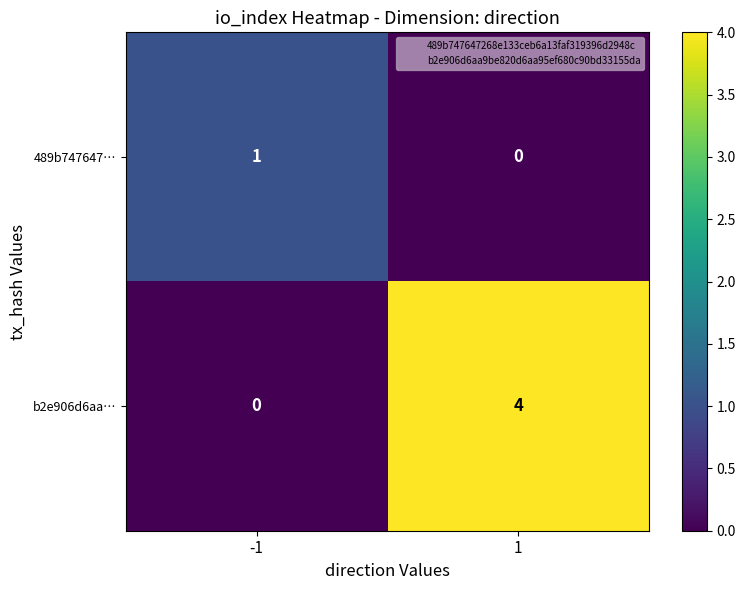

What is the difference between the b2e906d6aa… values at -1 and 1?

4